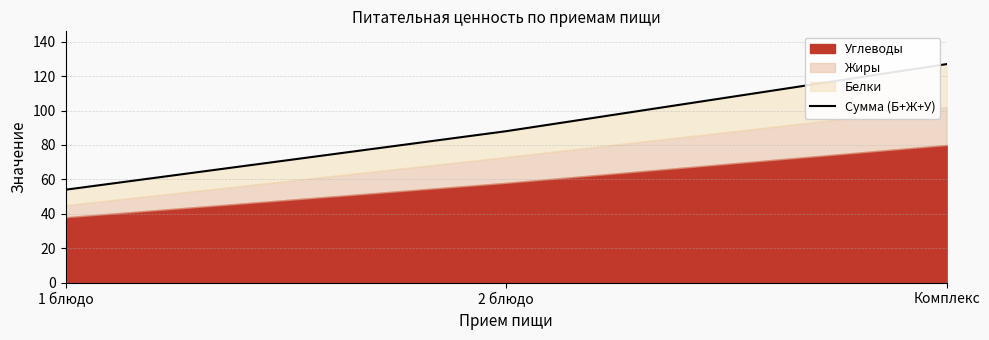

List the labels in order of value, largest first.

Комплекс, 2 блюдо, 1 блюдо